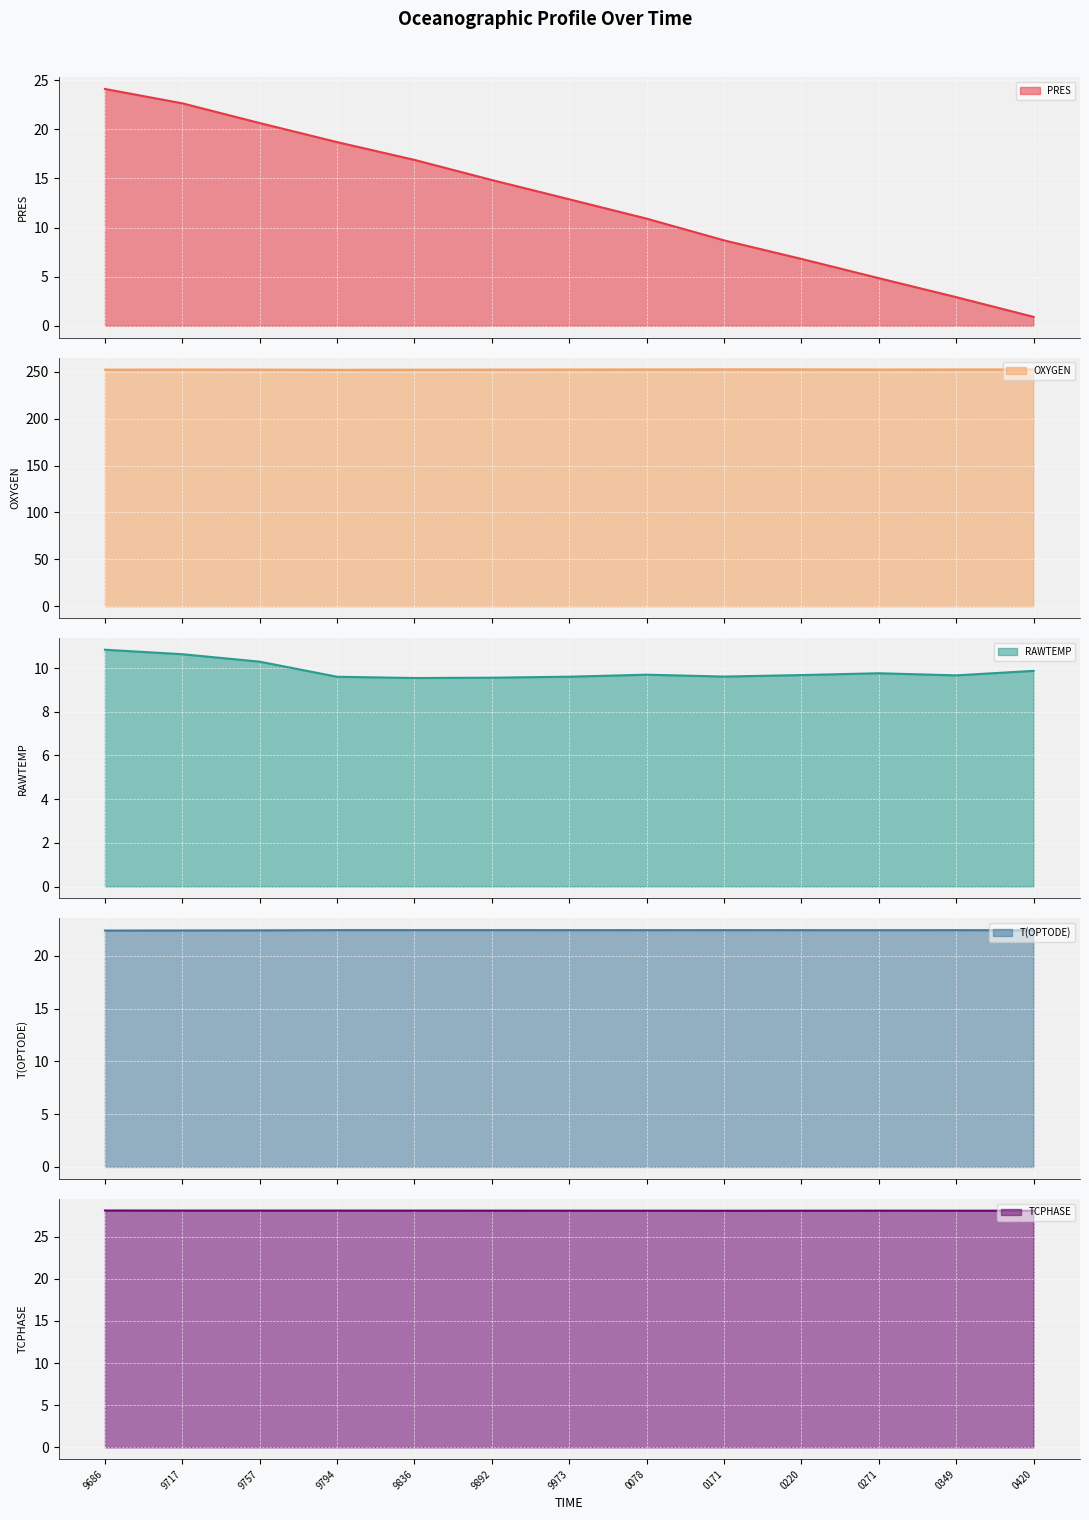

Reading right to left, list all the values displayed in this chart.

PRES: 0.9	2.9	4.8	6.8	8.7	10.9	12.9	14.8	16.9	18.7	20.6	22.6	24.1
OXYGEN: 252.6	252.5	252.5	252.6	252.6	252.5	252.5	252.4	252.2	252.2	252.4	252.5	252.3
RAWTEMP: 9.9	9.7	9.8	9.7	9.6	9.7	9.6	9.6	9.5	9.6	10.3	10.6	10.8
T(OPTODE): 22.4	22.4	22.4	22.4	22.4	22.4	22.4	22.4	22.4	22.4	22.4	22.4	22.4
TCPHASE: 28.1	28.1	28.1	28.1	28.1	28.1	28.1	28.1	28.1	28.1	28.1	28.1	28.1